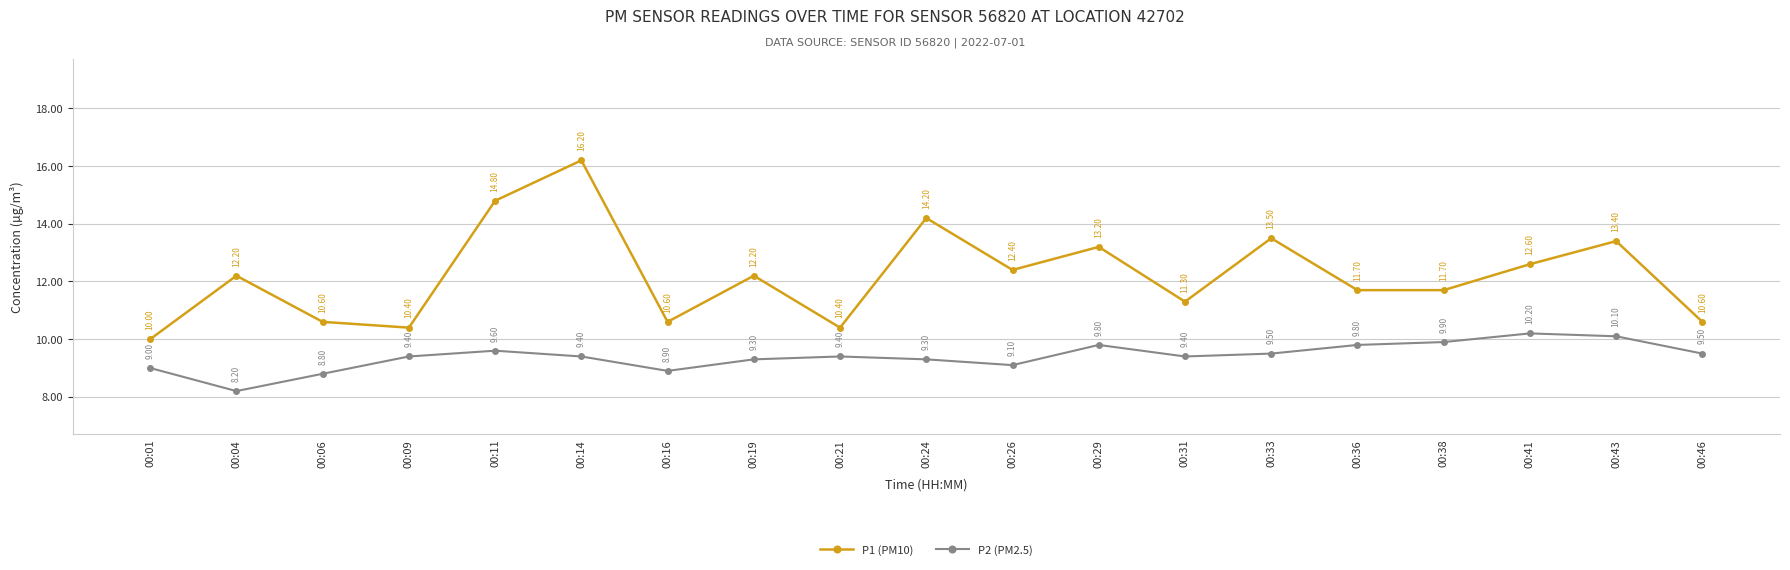

How many interior local peaks does the P2 (PM2.5) series have?

4